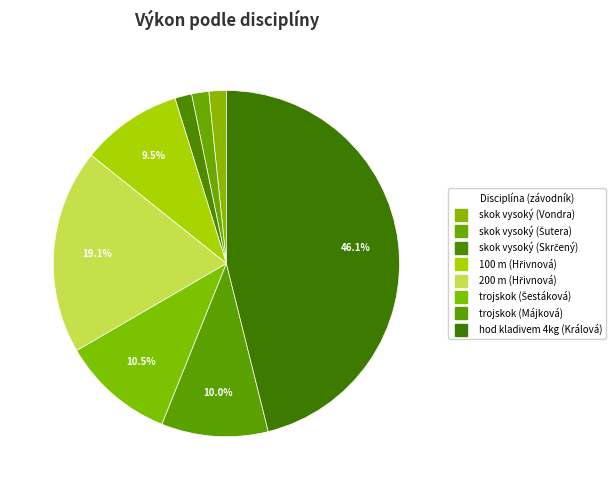

How many slices are in this pie chart?

8